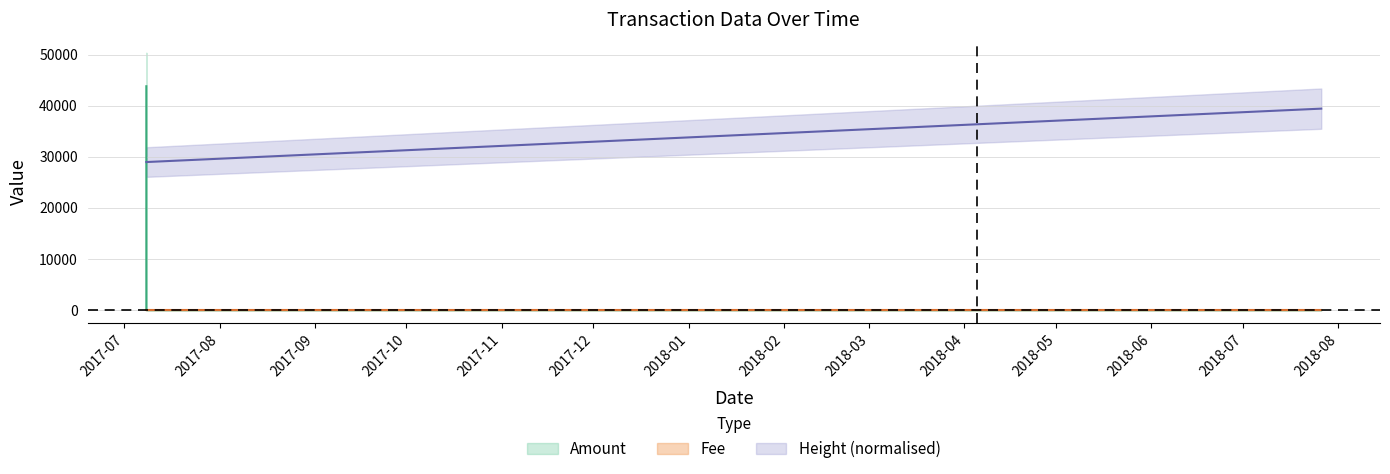

What is the total value across all series at 2017-07-08 03:04:33?

72770.6